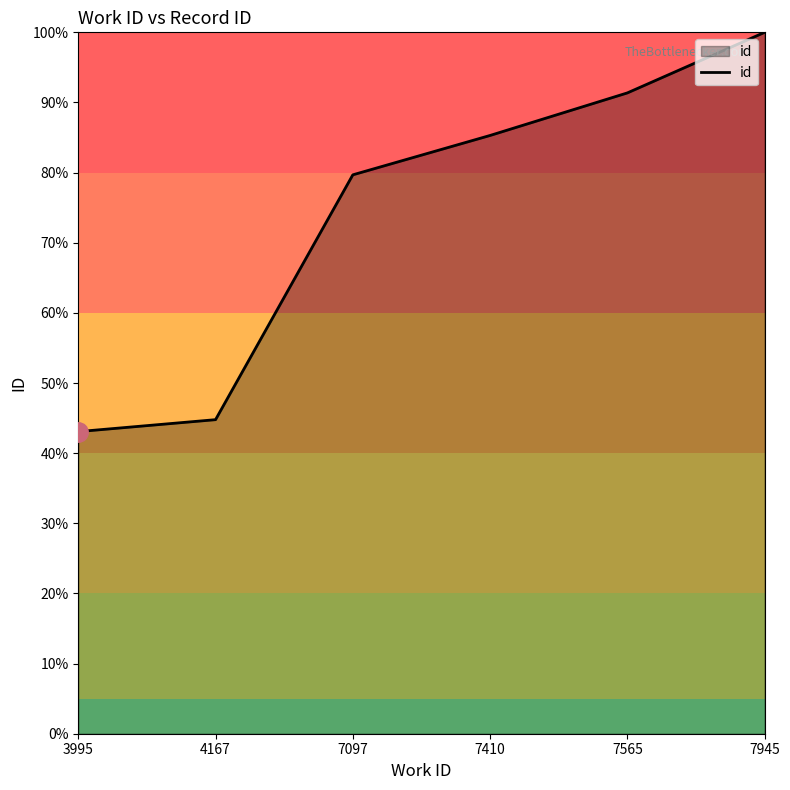

What is the sum of all values?

444.2